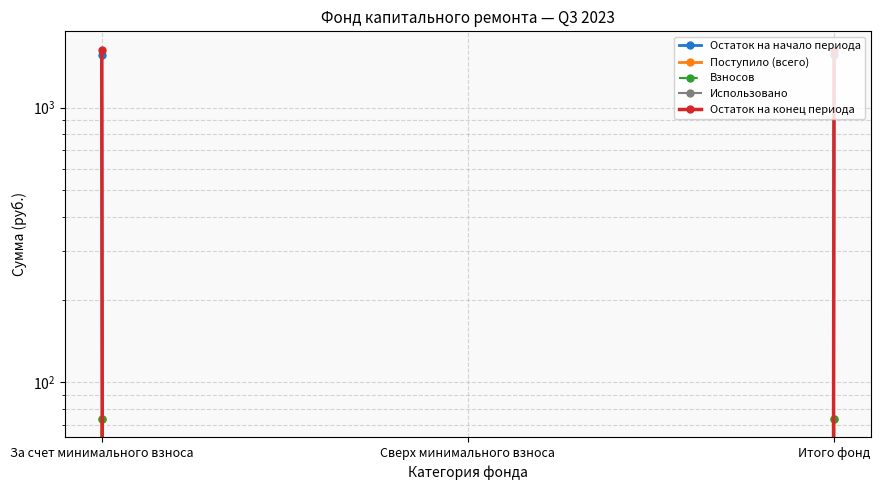

Between За счет минимального взноса and Сверх минимального взноса, which is larger?

За счет минимального взноса